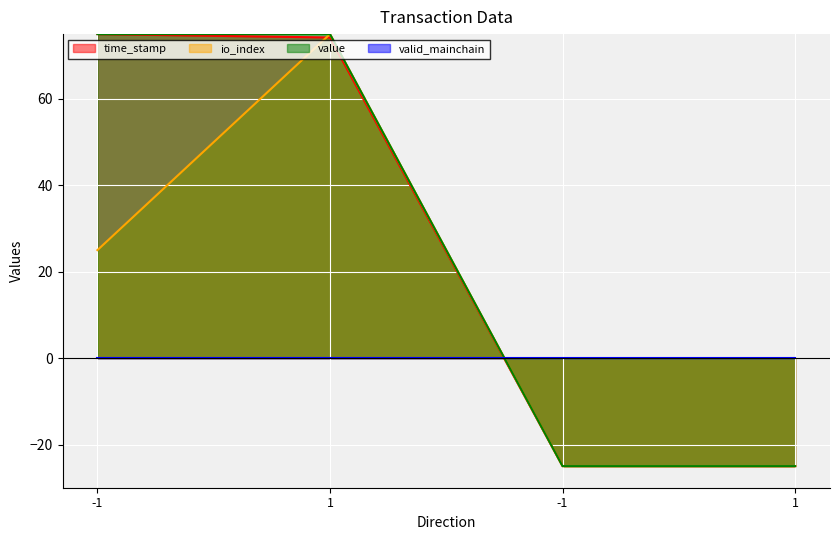

True or false: io_index and value intersect in this chart.

False